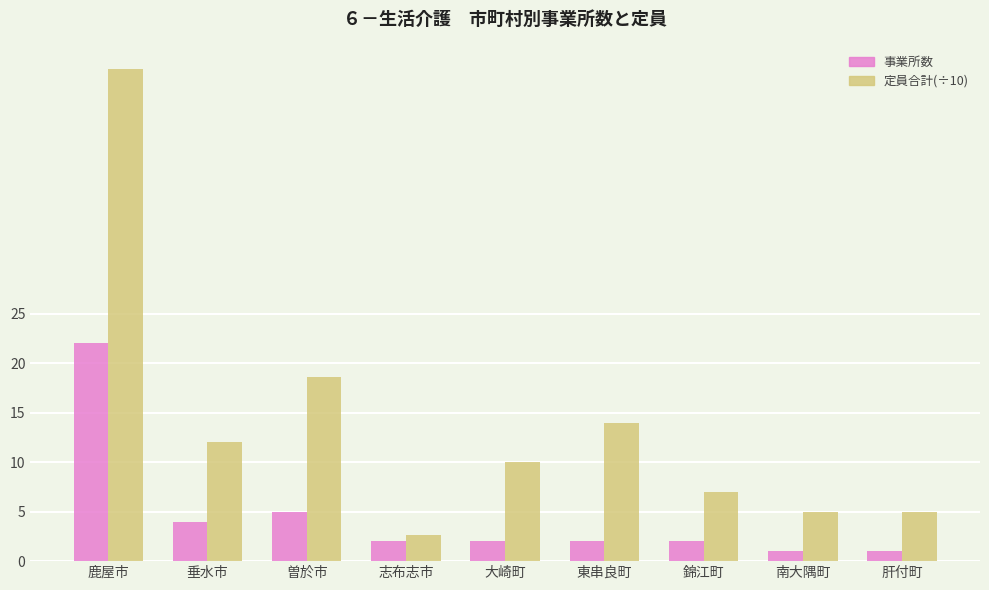

What is the label of the 9th bar from the left?

肝付町